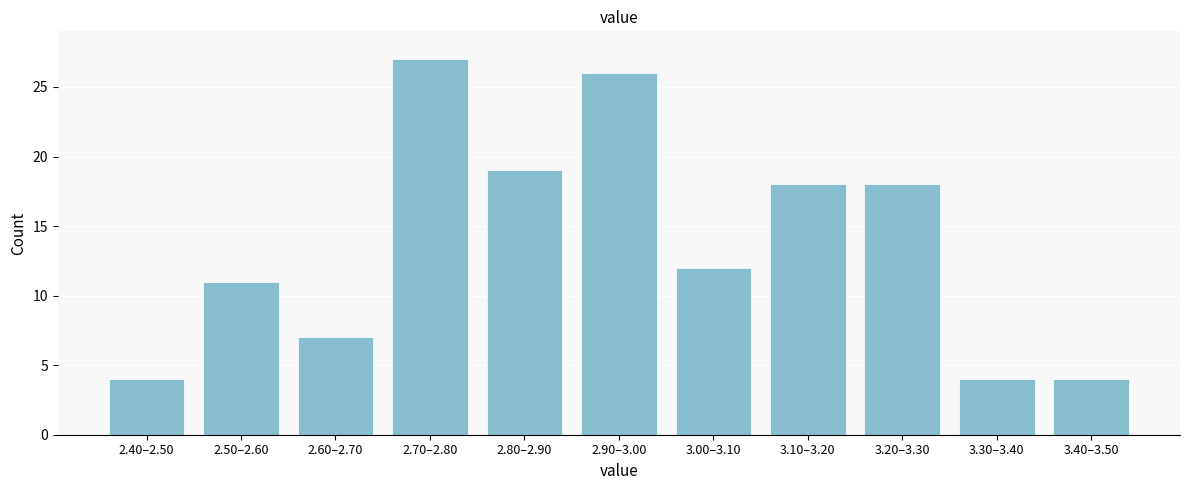

Reading right to left, what are all the values shown in this chart?

3.40–3.50=4	3.30–3.40=4	3.20–3.30=18	3.10–3.20=18	3.00–3.10=12	2.90–3.00=26	2.80–2.90=19	2.70–2.80=27	2.60–2.70=7	2.50–2.60=11	2.40–2.50=4